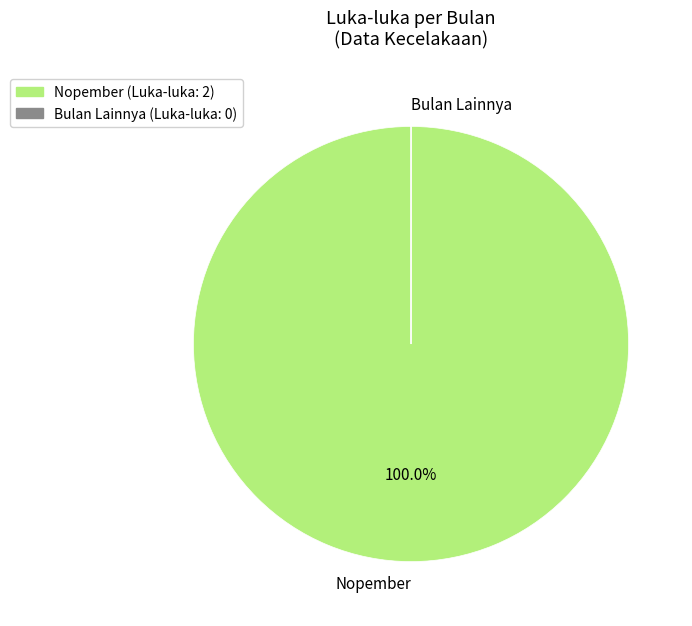

What is the largest slice in the pie chart?

Nopember